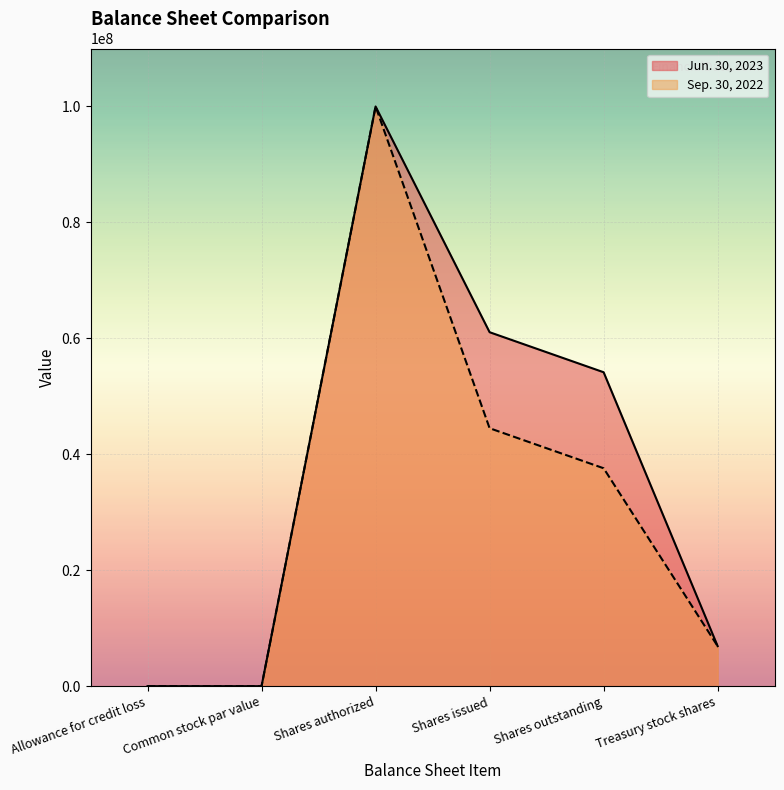

How many lines are shown in the chart?

2